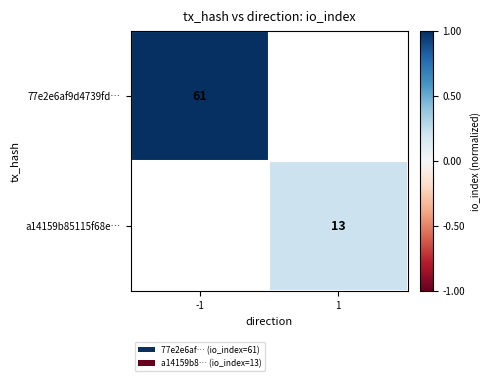

The a14159b85115f68e… series shows 13 at 1. True or false?

True